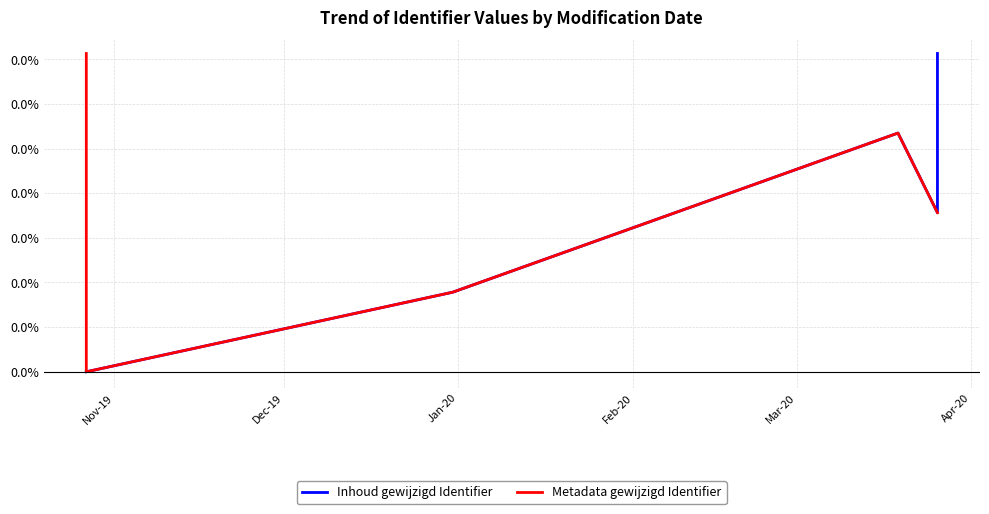

How many times do Inhoud gewijzigd Identifier and Metadata gewijzigd Identifier cross each other?

3